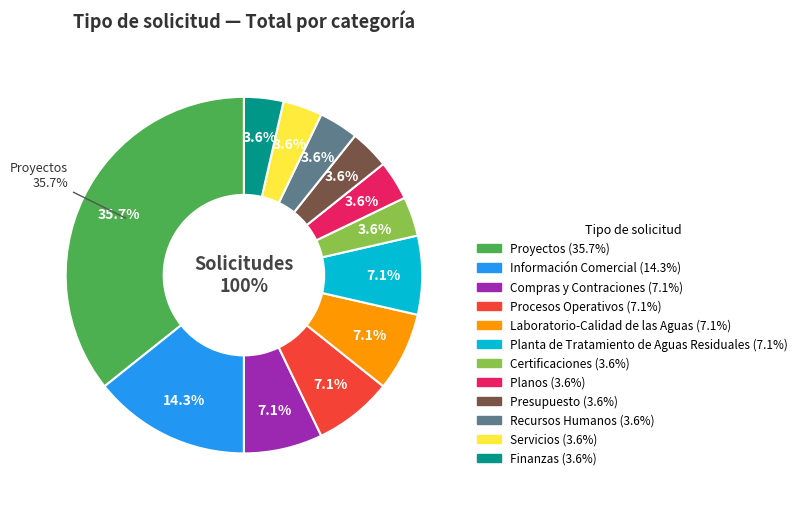

Which category has the smallest portion of the pie?

Certificaciones